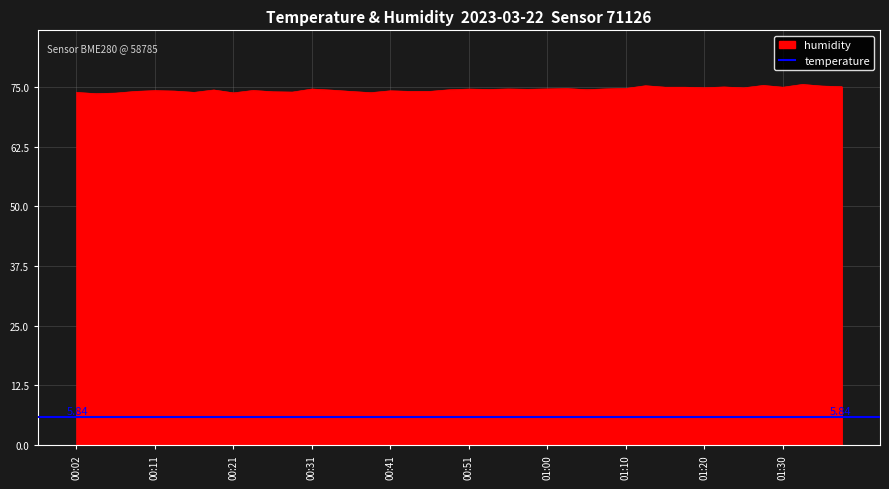

Does the chart have visible grid lines?

Yes